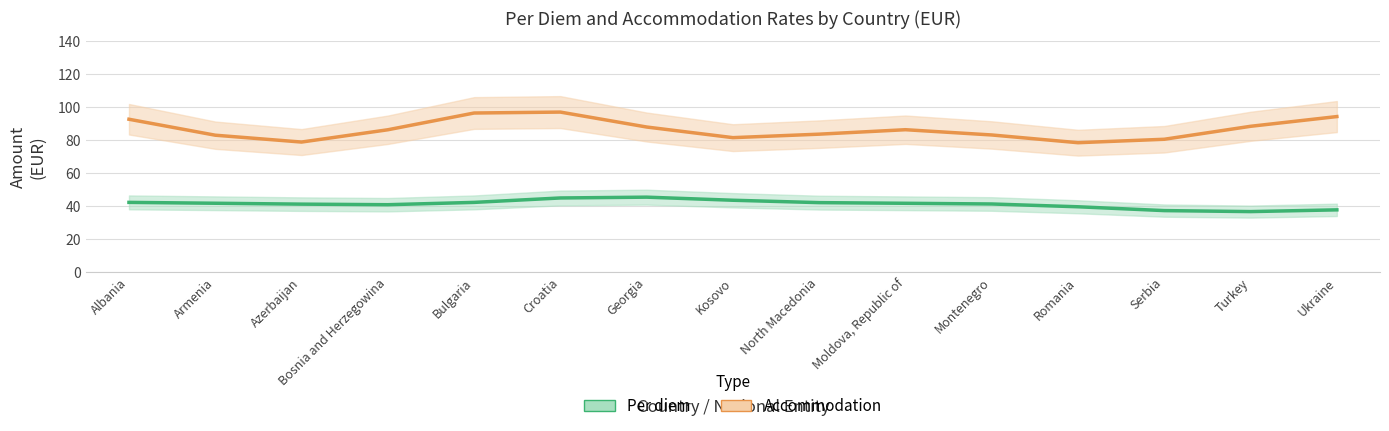

The value of Per diem at Serbia is 11. True or false?

False